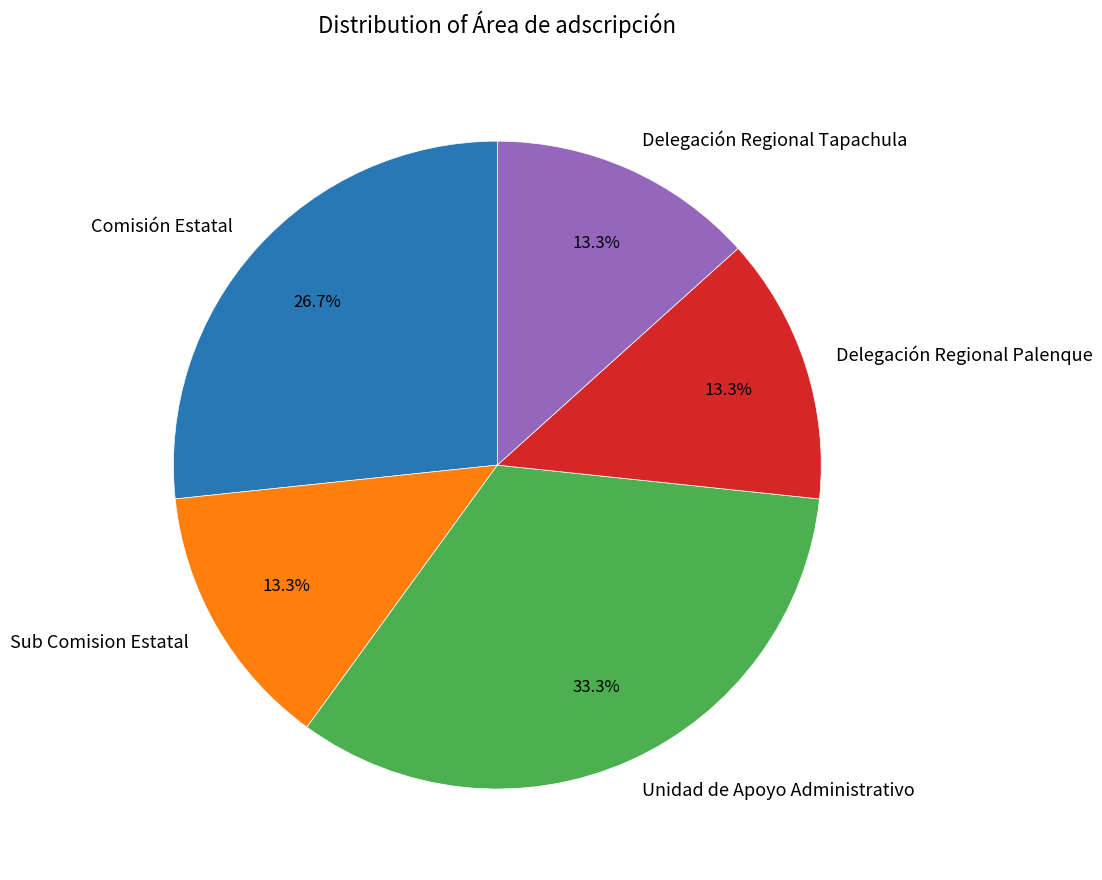

Do Sub Comision Estatal and Unidad de Apoyo Administrativo together represent more than half of the pie?

No